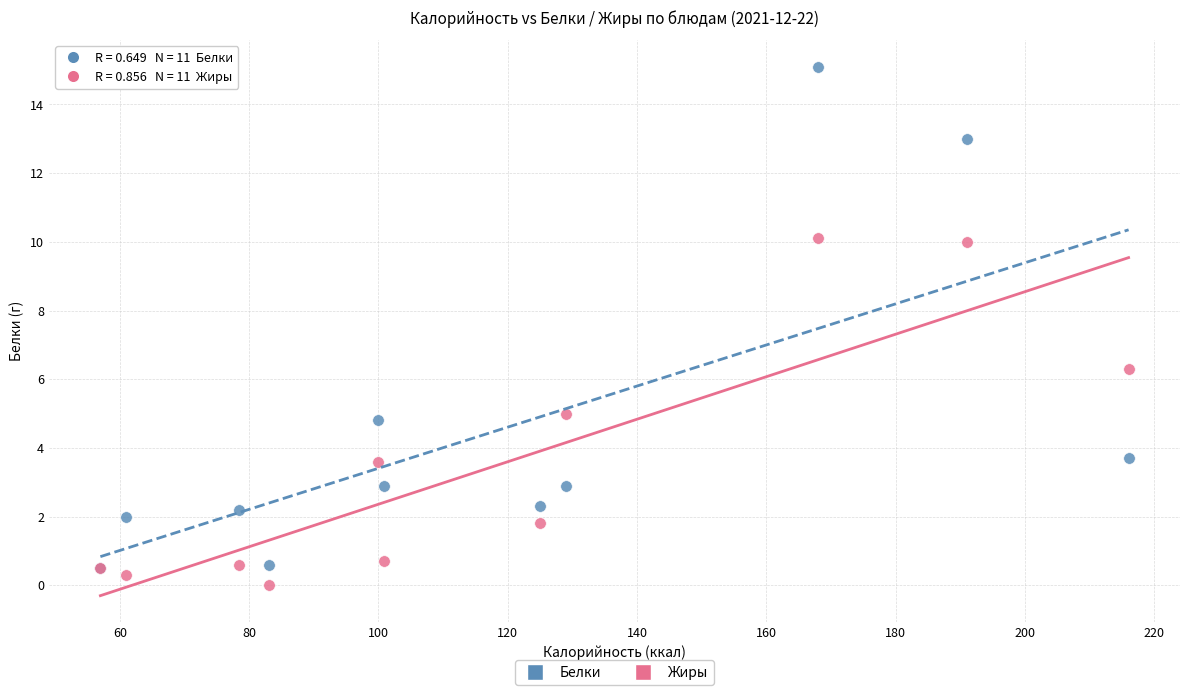

Across all series, what Y value is closest to 7?

6.3